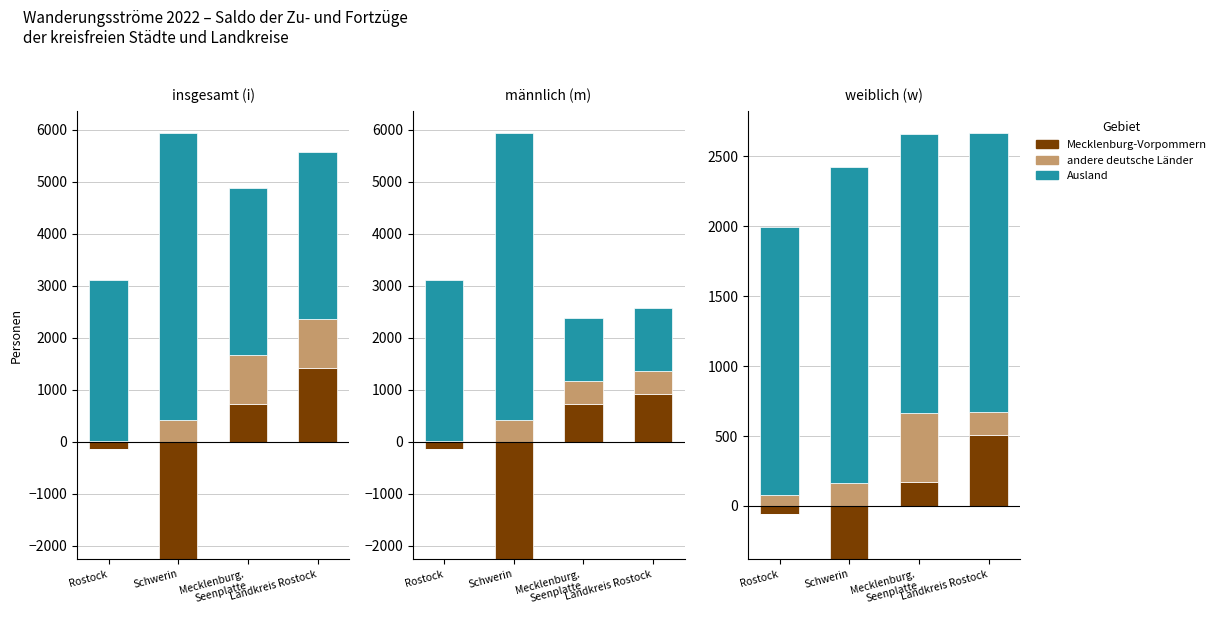

How many bars are there in each group?

3